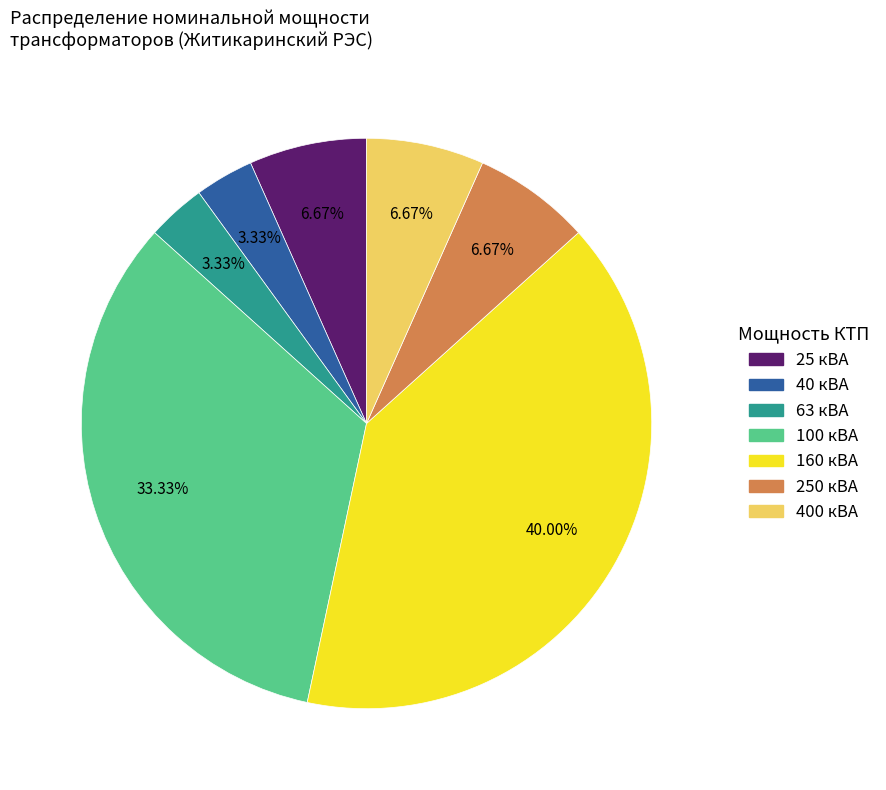

To the nearest percent, what is the average slice percentage?

14%